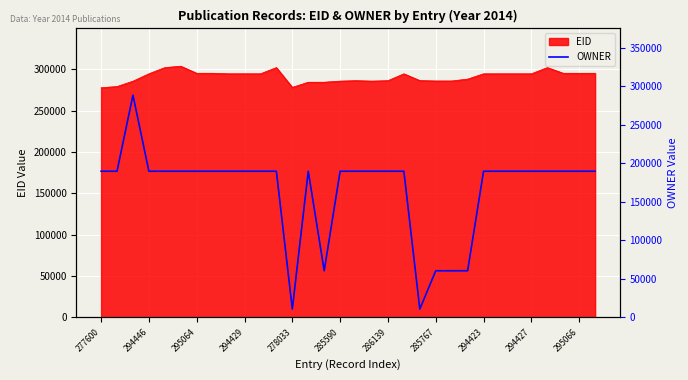

How many data points are above 189780?

1